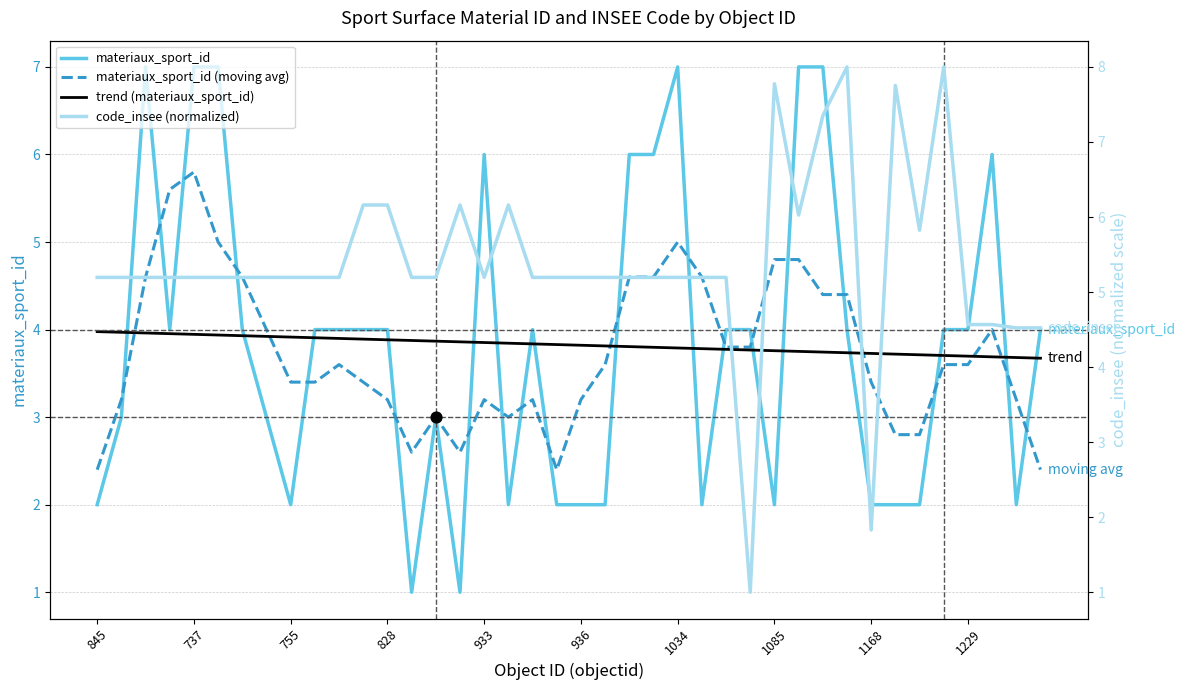

Which series reaches the maximum Y coordinate?

code_insee (normalized)